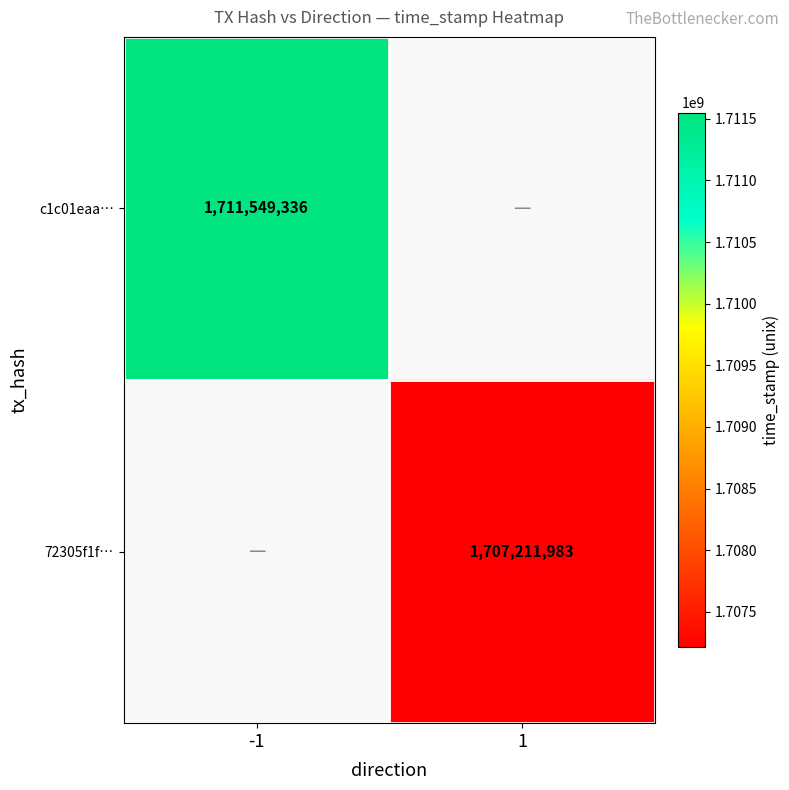

The 72305f1f… series shows 1707211983 at 1. True or false?

True